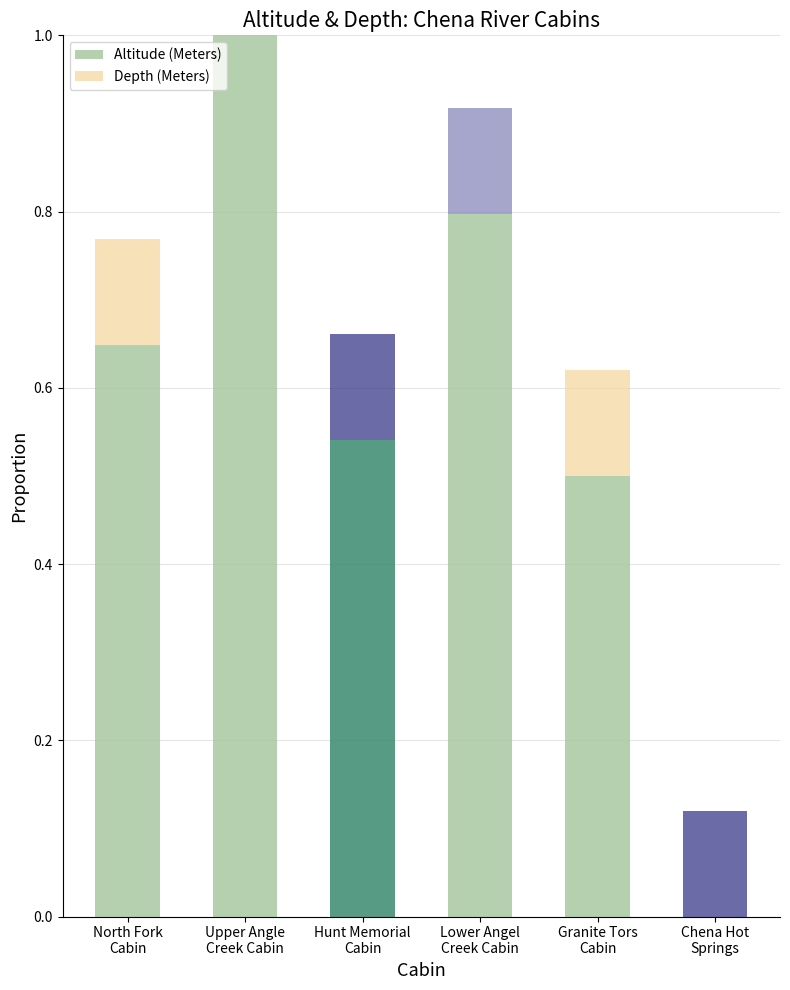

Which series has the largest total across all categories?

Altitude (Meters)